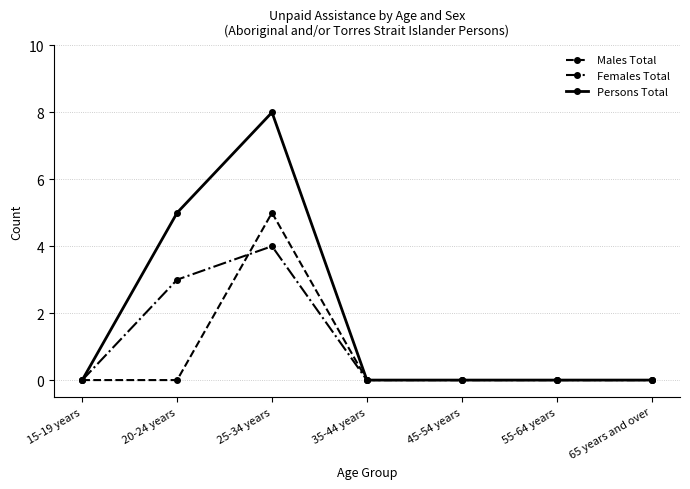

What position from the right is 35-44 years?

4